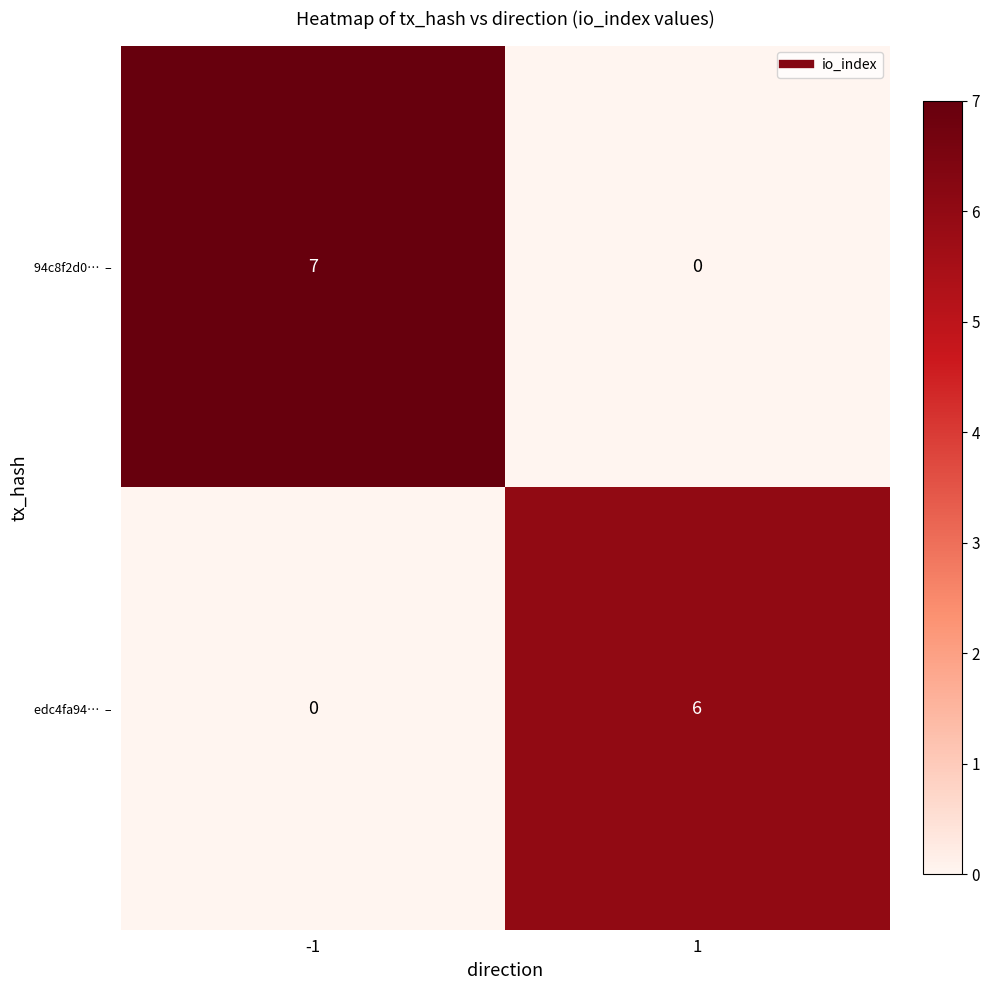

What is the difference between the highest and lowest values at -1?

7